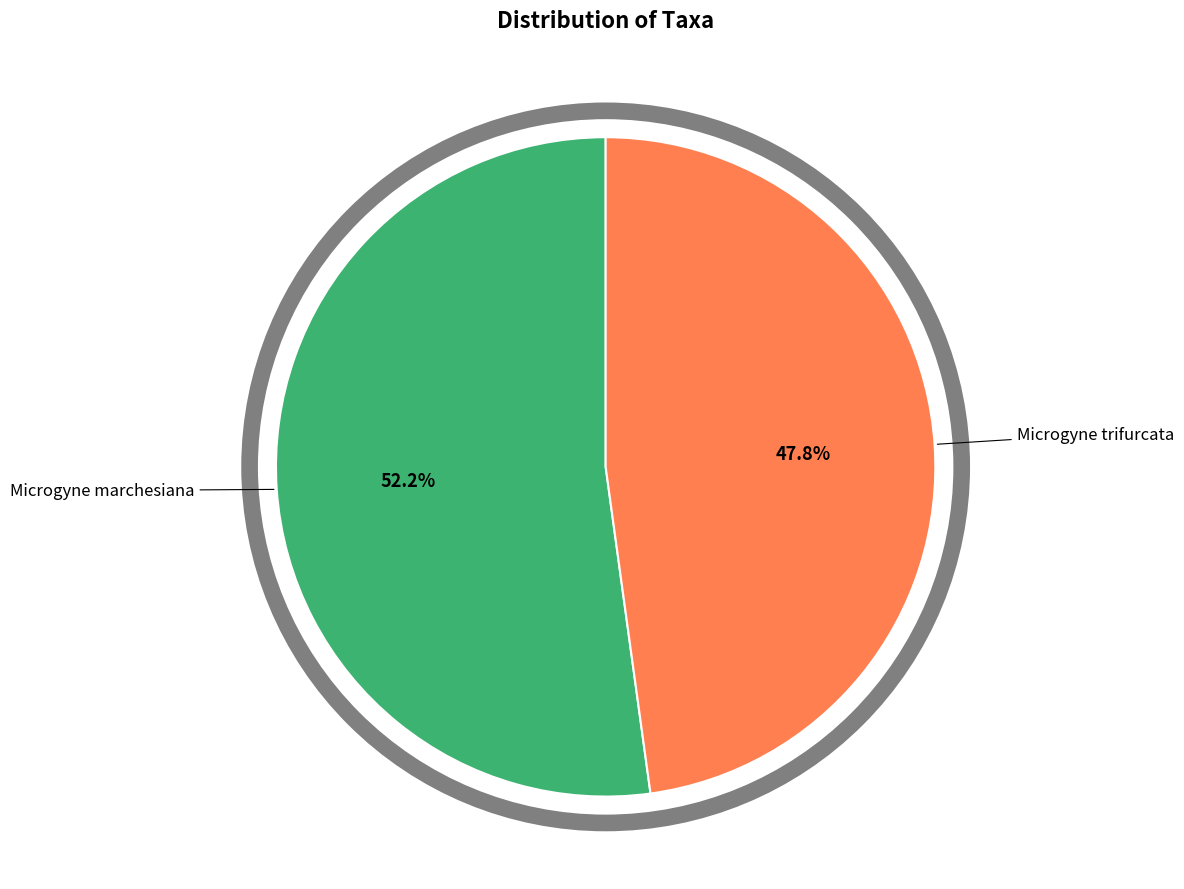

Is there any slice that represents more than half of the pie?

Yes